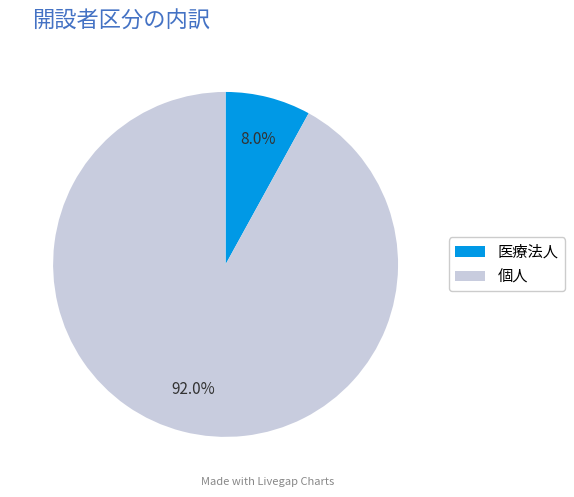

Which slice is the largest?

個人